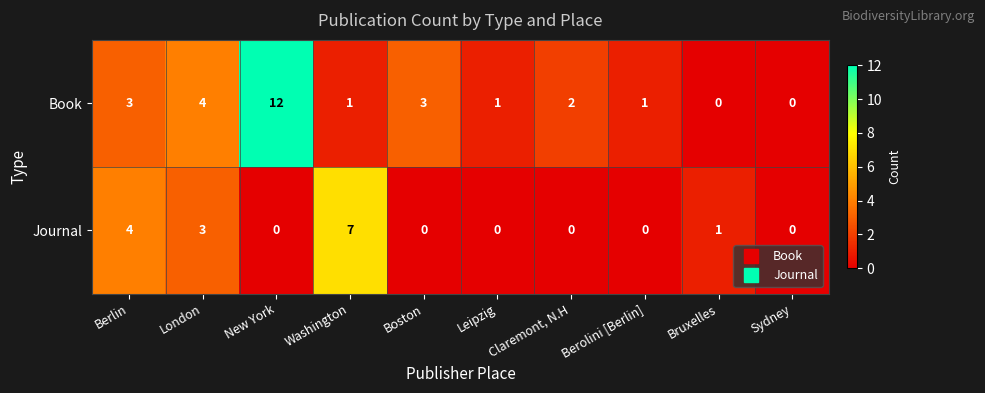

What is the greatest value displayed?

12